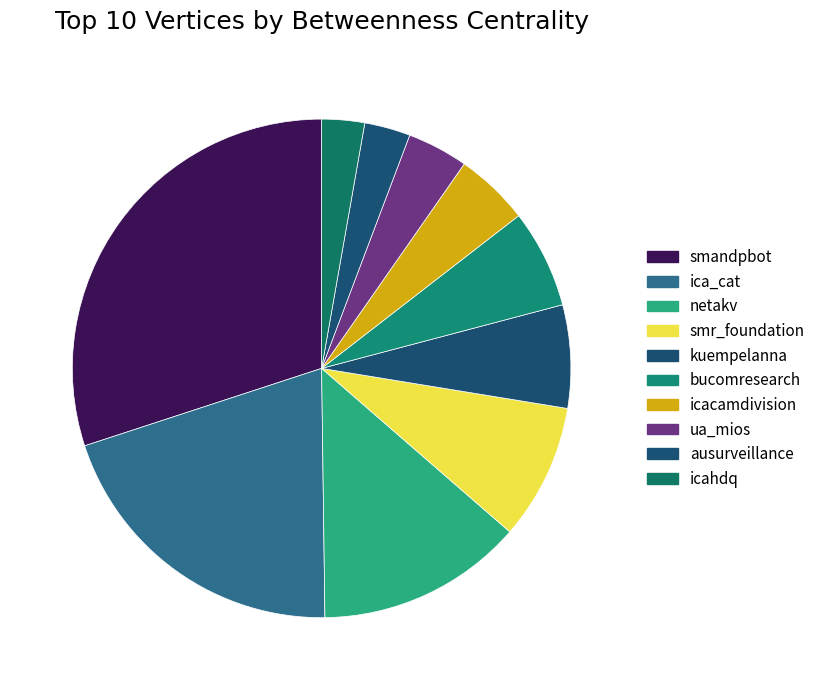

What percentage is NOT represented by icahdq?

97.2%